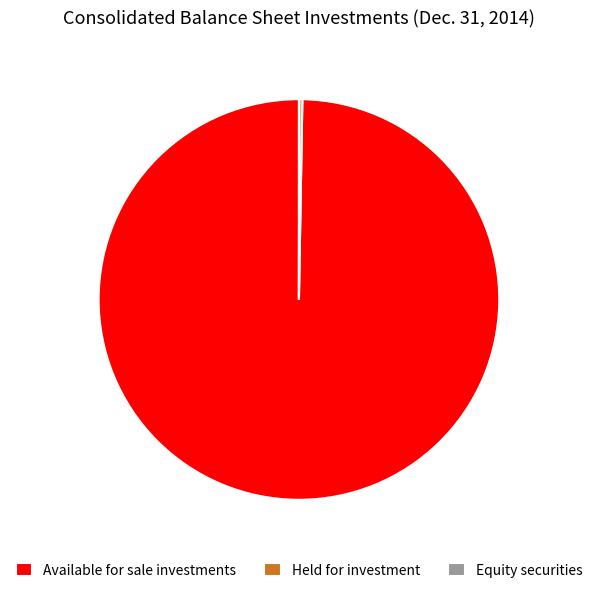

Is it true that Available for sale investments is 100% of the pie?

True